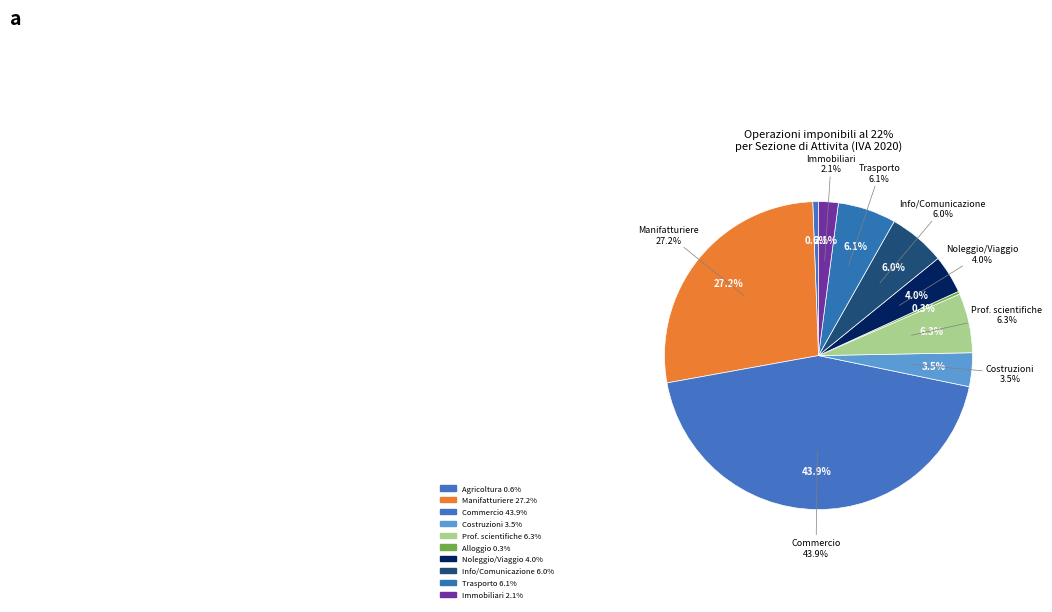

Is there a majority slice in this chart?

No